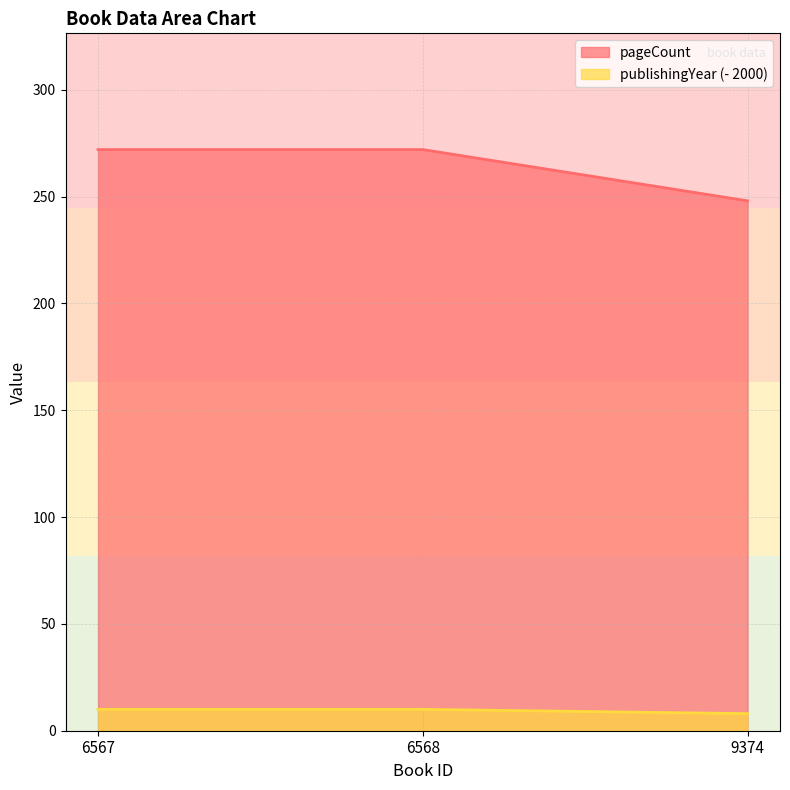

At which label does publishingYear reach its peak?

6567